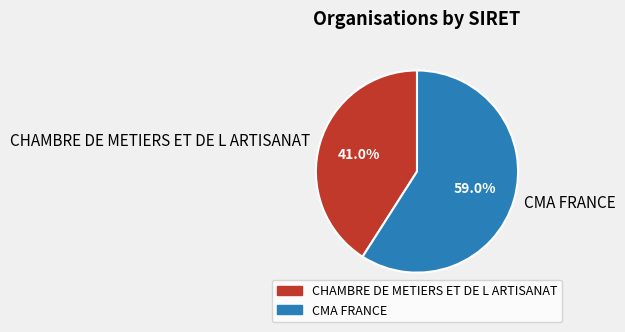

Which has a higher value, CMA FRANCE or CHAMBRE DE METIERS ET DE L ARTISANAT?

CMA FRANCE